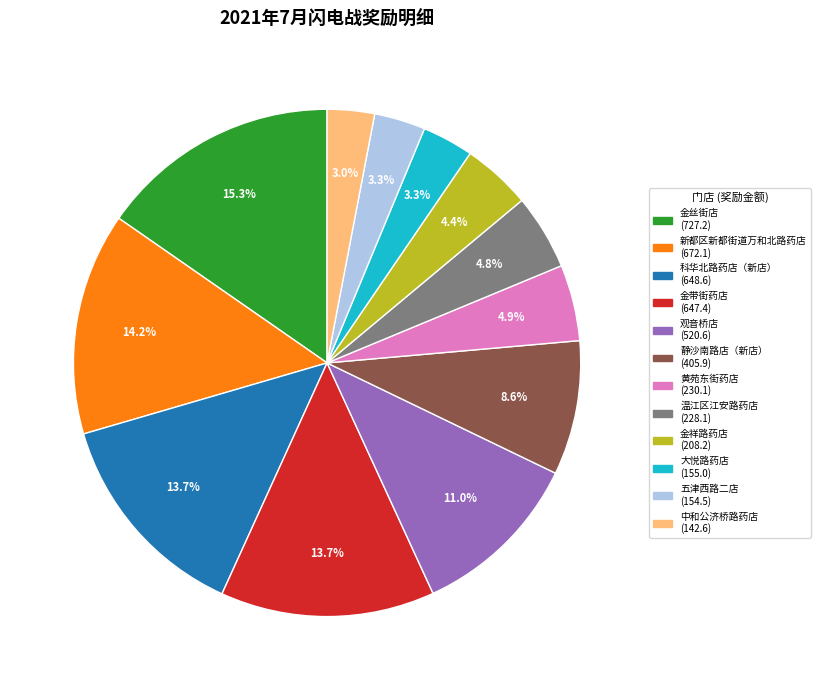

True or false: 中和公济桥路药店 accounts for 18% of the total.

False